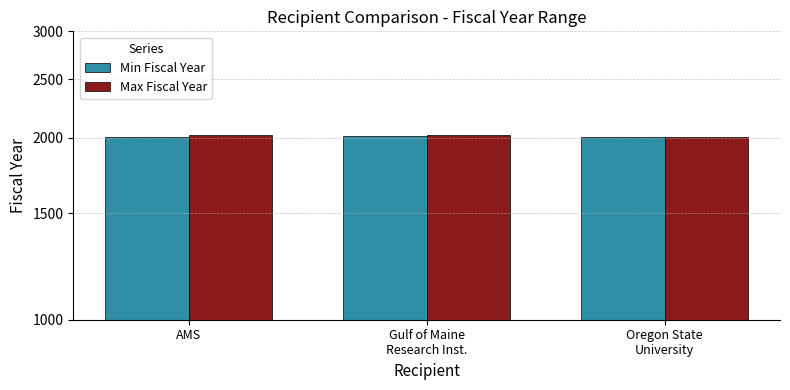

How many Max Fiscal Year values are between 2008 and 2022?

3